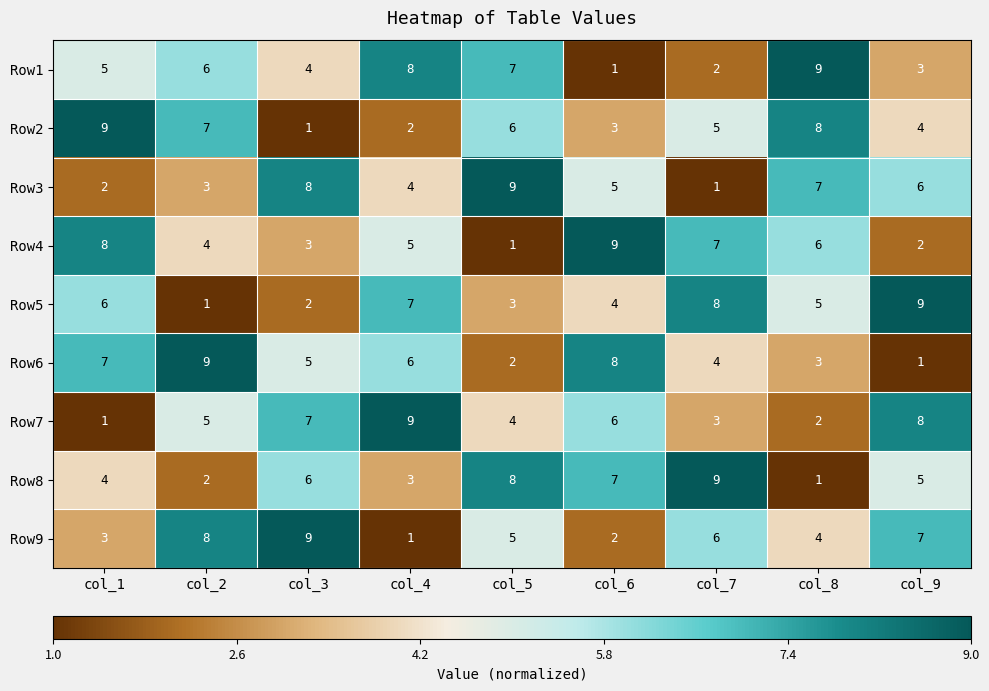

What is the spread (max minus min) of values at col_7?

8